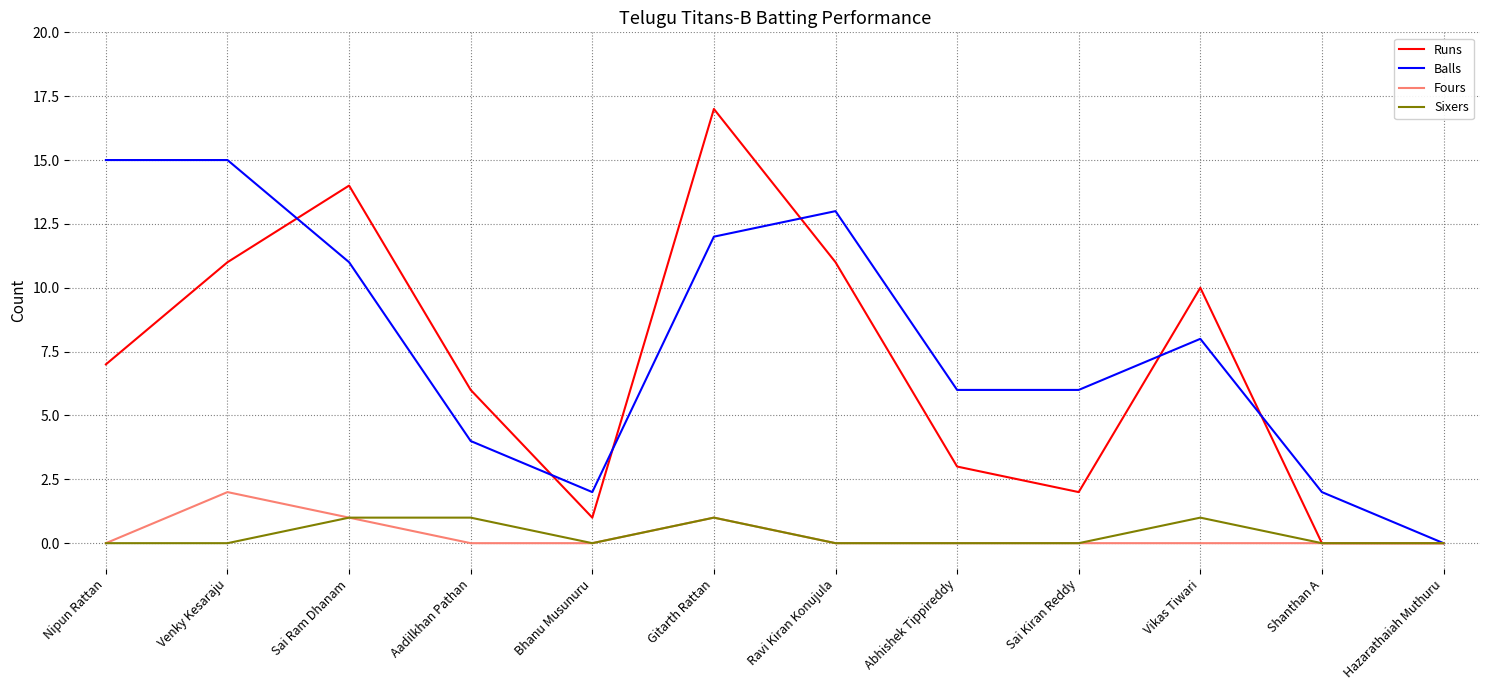

Reading right to left, list all the values displayed in this chart.

Runs: 0	0	10	2	3	11	17	1	6	14	11	7
Balls: 0	2	8	6	6	13	12	2	4	11	15	15
Fours: 0	0	0	0	0	0	1	0	0	1	2	0
Sixers: 0	0	1	0	0	0	1	0	1	1	0	0